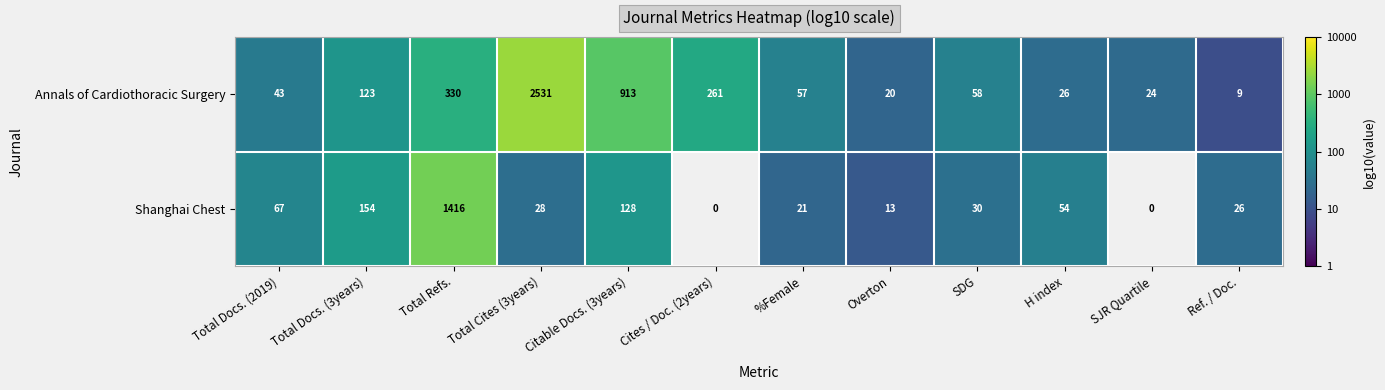

At which label is Annals of Cardiothoracic Surgery closest to 1270?

Citable Docs. (3years)